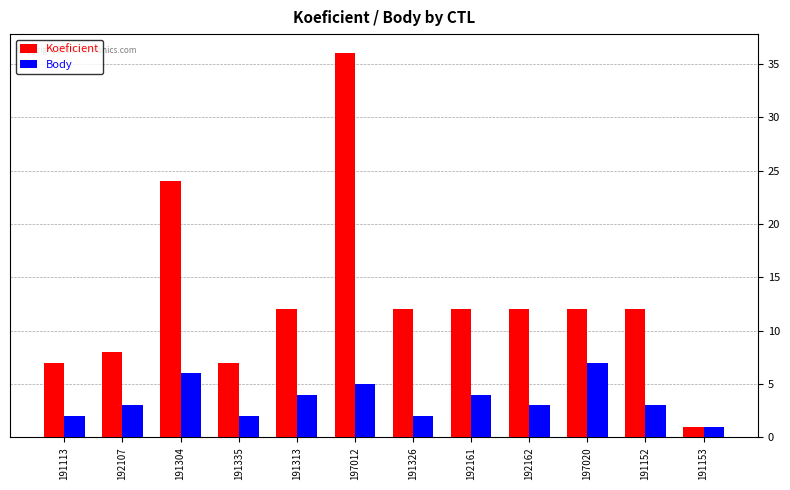

How many Body values are between 2 and 5?

9